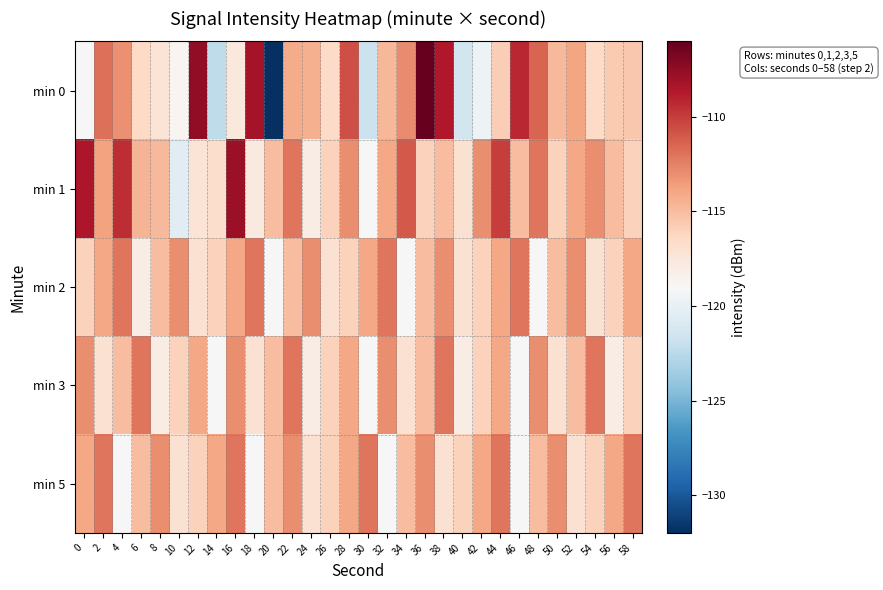

Reading left to right, transcribe all the data shown in this chart.

min 0: 0=-119.0	2=-111.8	4=-113.1	6=-116.4	8=-117.2	10=-118.7	12=-107.5	14=-122.3	16=-117.6	18=-108.1	20=-132.1	22=-114.1	24=-114.4	26=-116.5	28=-110.6	30=-121.8	32=-114.7	34=-112.8	36=-106.0	38=-108.5	40=-121.4	42=-119.7	44=-115.8	46=-109.2	48=-111.4	50=-114.8	52=-113.8	54=-116.4	56=-115.6	58=-115.5
min 1: 0=-108.5	2=-113.8	4=-109.4	6=-114.5	8=-114.8	10=-120.4	12=-117.2	14=-116.7	16=-107.8	18=-117.8	20=-115.0	22=-112.0	24=-118.0	26=-116.0	28=-113.0	30=-119.0	32=-114.0	34=-111.0	36=-116.0	38=-115.0	40=-117.0	42=-113.0	44=-110.0	46=-115.0	48=-112.0	50=-116.0	52=-114.0	54=-113.0	56=-115.0	58=-116.0
min 2: 0=-116.0	2=-114.0	4=-112.0	6=-118.0	8=-115.0	10=-113.0	12=-117.0	14=-116.0	16=-114.0	18=-112.0	20=-119.0	22=-115.0	24=-113.0	26=-117.0	28=-116.0	30=-114.0	32=-112.0	34=-119.0	36=-115.0	38=-113.0	40=-117.0	42=-116.0	44=-114.0	46=-112.0	48=-119.0	50=-115.0	52=-113.0	54=-117.0	56=-116.0	58=-114.0
min 3: 0=-113.0	2=-117.0	4=-115.0	6=-112.0	8=-118.0	10=-116.0	12=-114.0	14=-119.0	16=-113.0	18=-117.0	20=-115.0	22=-112.0	24=-118.0	26=-116.0	28=-114.0	30=-119.0	32=-113.0	34=-117.0	36=-115.0	38=-112.0	40=-118.0	42=-116.0	44=-114.0	46=-119.0	48=-113.0	50=-117.0	52=-115.0	54=-112.0	56=-118.0	58=-116.0
min 5: 0=-114.0	2=-112.0	4=-119.0	6=-115.0	8=-113.0	10=-117.0	12=-116.0	14=-114.0	16=-112.0	18=-119.0	20=-115.0	22=-113.0	24=-117.0	26=-116.0	28=-114.0	30=-112.0	32=-119.0	34=-115.0	36=-113.0	38=-117.0	40=-116.0	42=-114.0	44=-112.0	46=-119.0	48=-115.0	50=-113.0	52=-117.0	54=-116.0	56=-114.0	58=-112.0